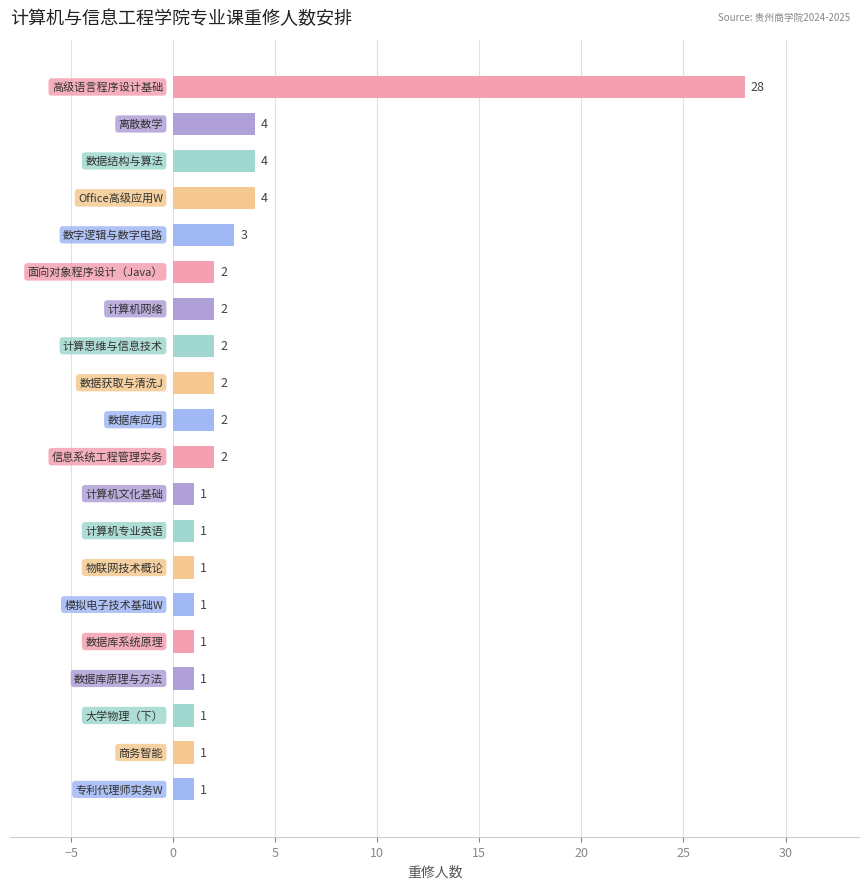

What is the greatest value displayed?

28